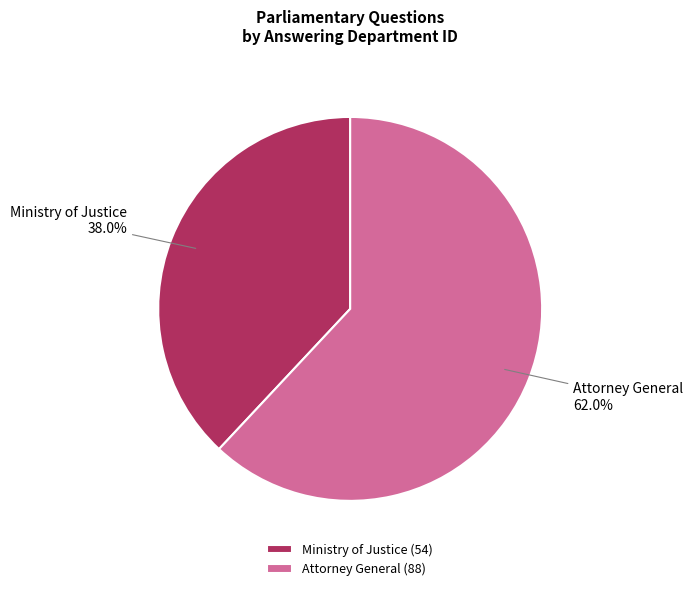

How many slices are in this pie chart?

2